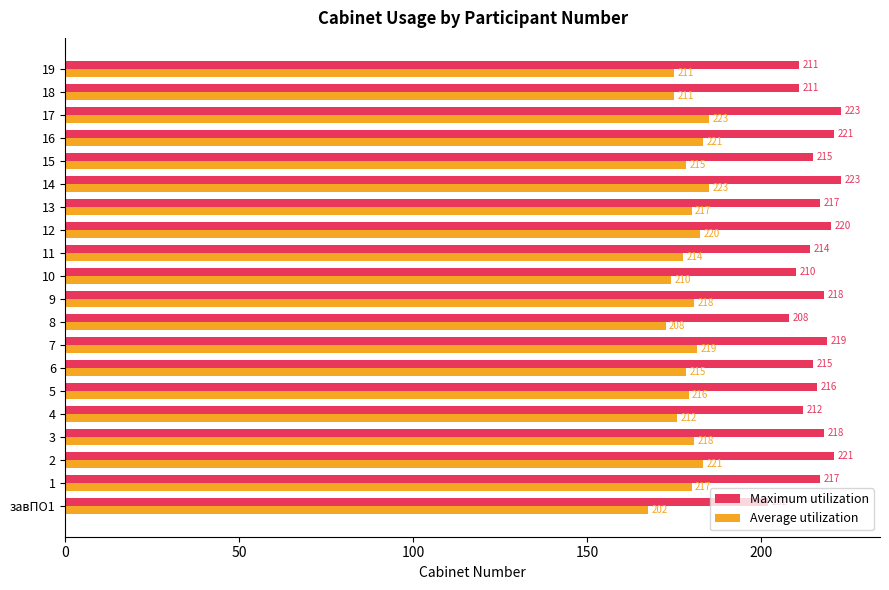

What is the maximum value shown in the chart?

223.0